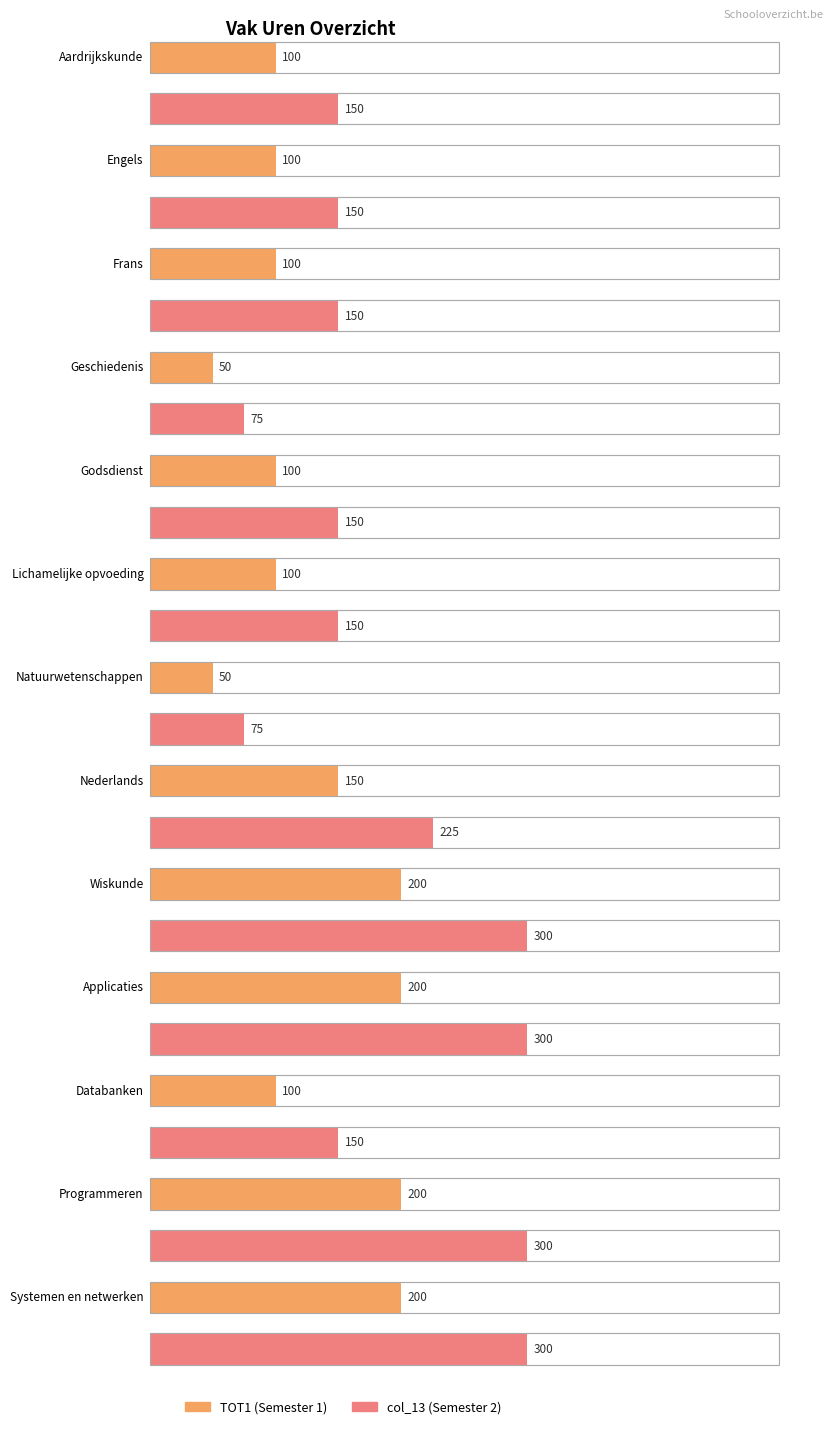

Where is col_13 nearest to the value 187?

Aardrijkskunde